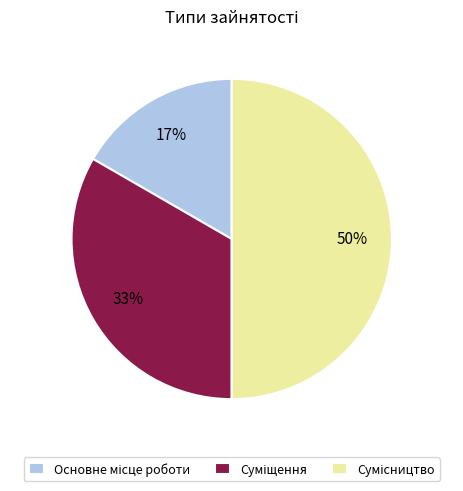

To the nearest percent, what is the difference between the largest and smallest slice percentages?

33%